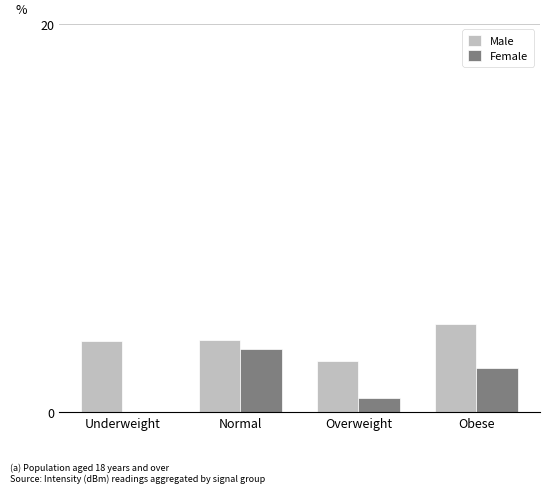

How many data points does each series have?

4